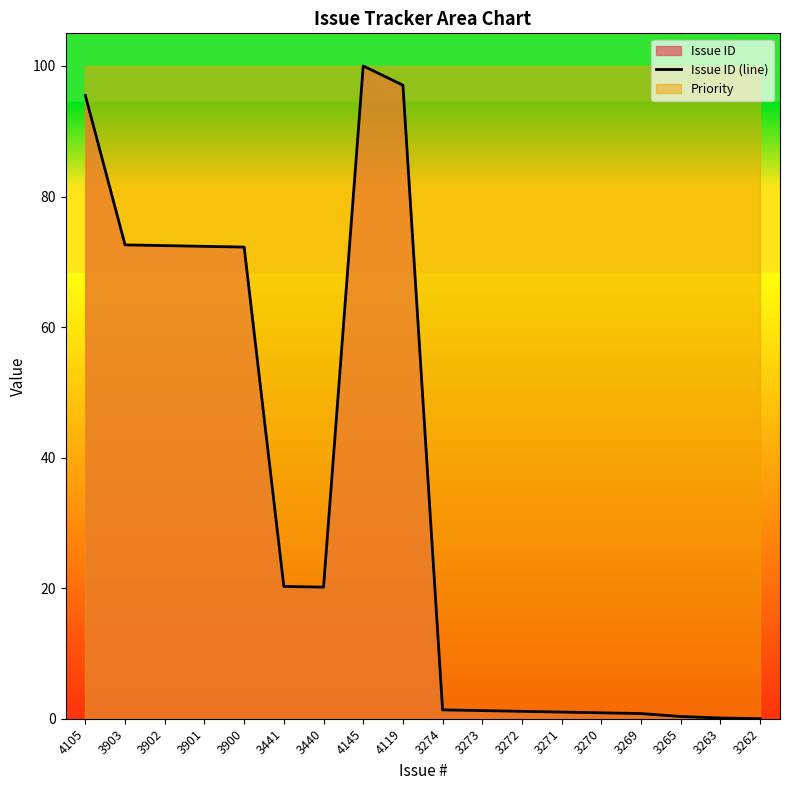

Reading right to left, transcribe all the data shown in this chart.

3262=0.0	3263=0.1	3265=0.3	3269=0.8	3270=0.9	3271=1.0	3272=1.1	3273=1.2	3274=1.4	4119=97.1	4145=100.0	3440=20.2	3441=20.3	3900=72.3	3901=72.4	3902=72.5	3903=72.6	4105=95.5